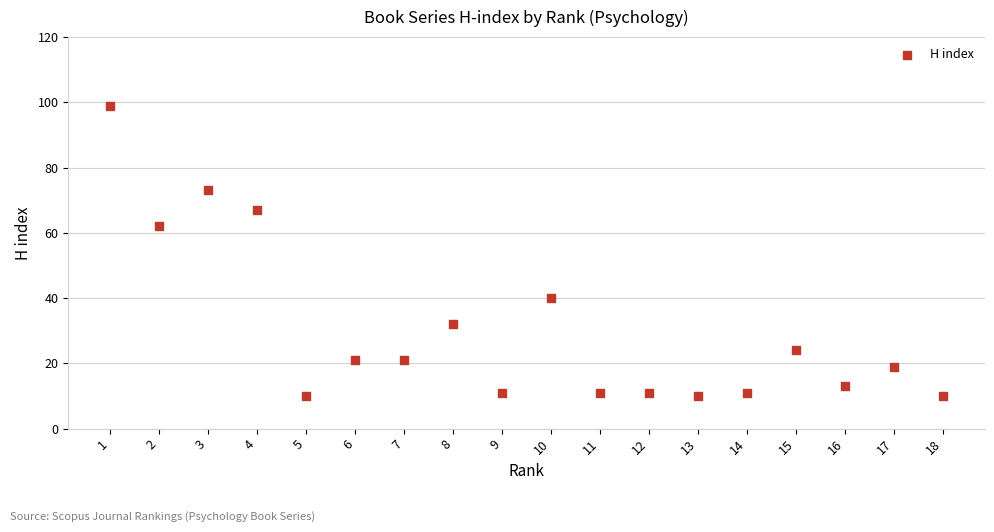

What Y value in the scatter plot is closest to 54?

62